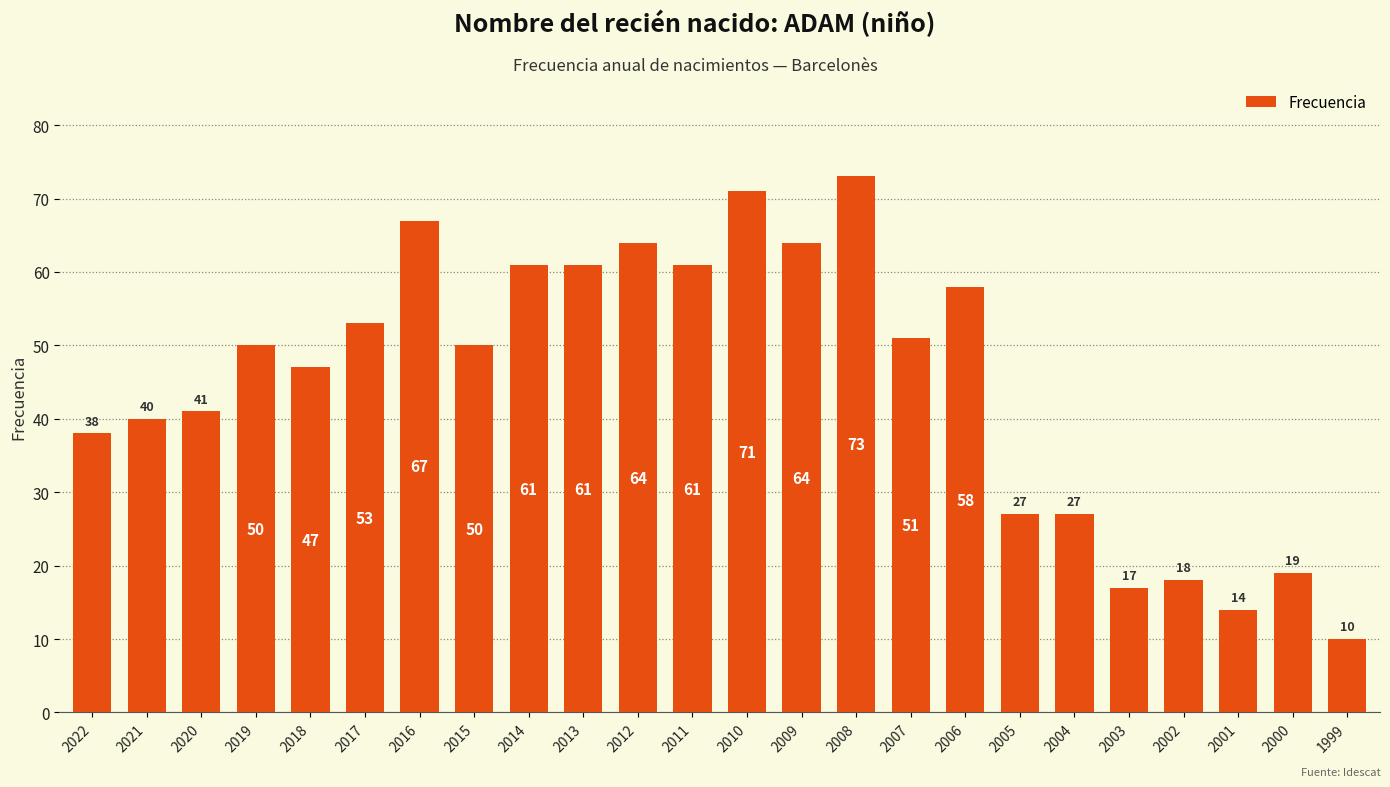

What is the value of the 4th bar from the left?

50